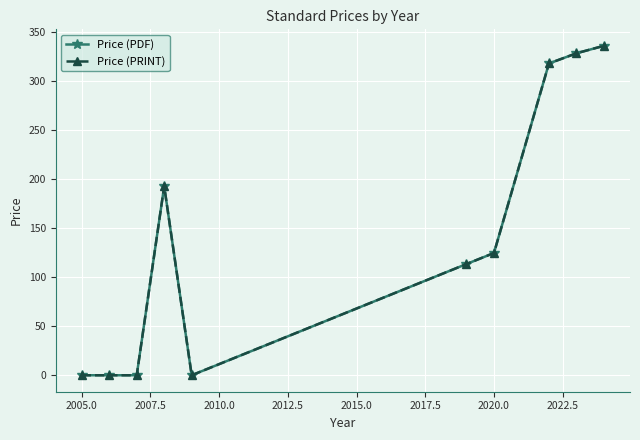

Is this an area chart (filled region under the line)?

No